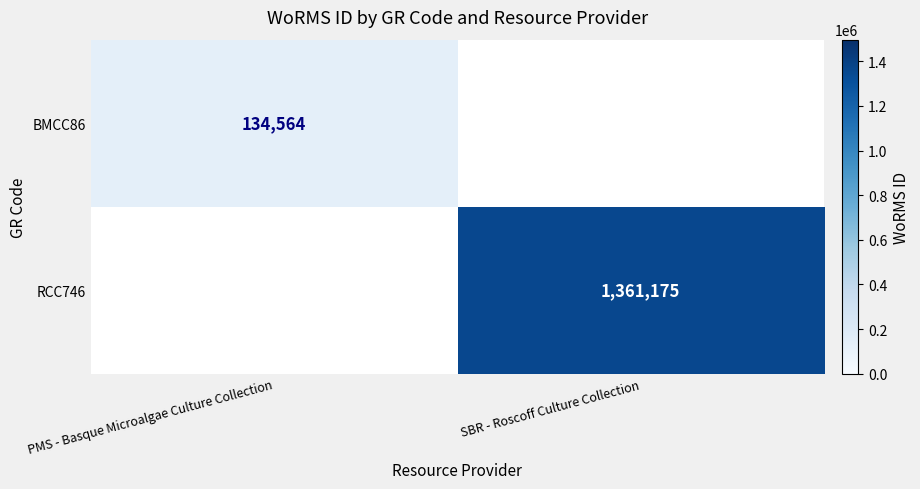

Is it true that RCC746 equals 723577 at SBR - Roscoff Culture Collection?

False